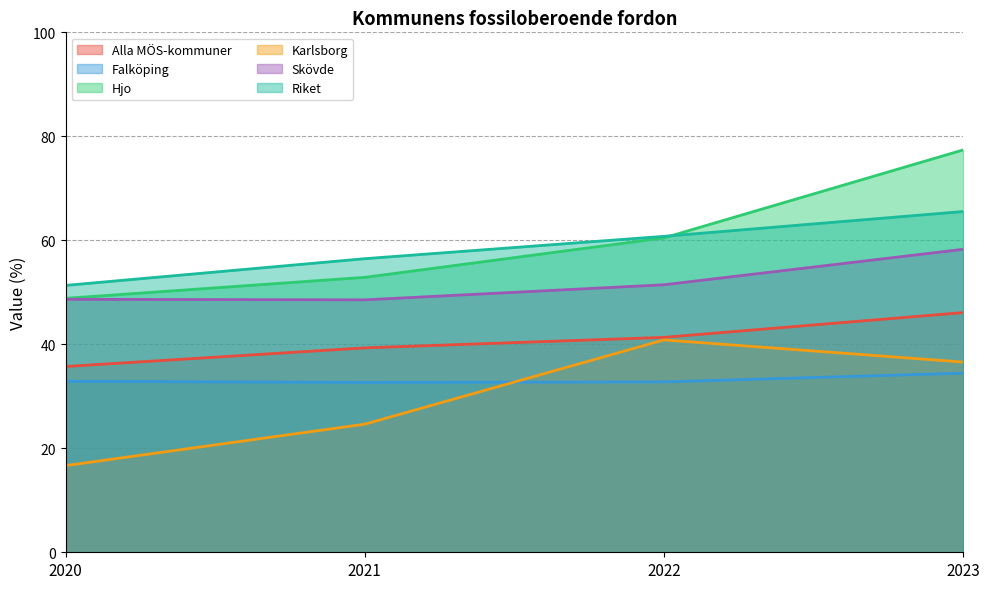

How many lines are shown in the chart?

6